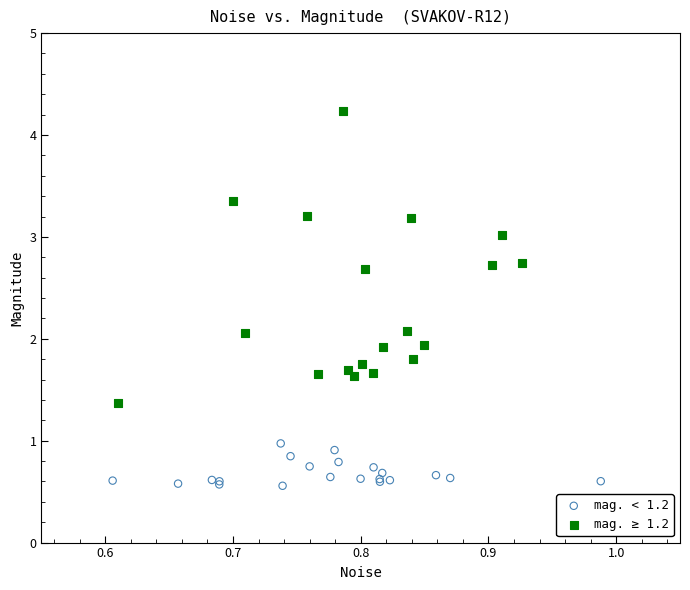

Which series reaches the maximum Y coordinate?

mag. ≥ 1.2